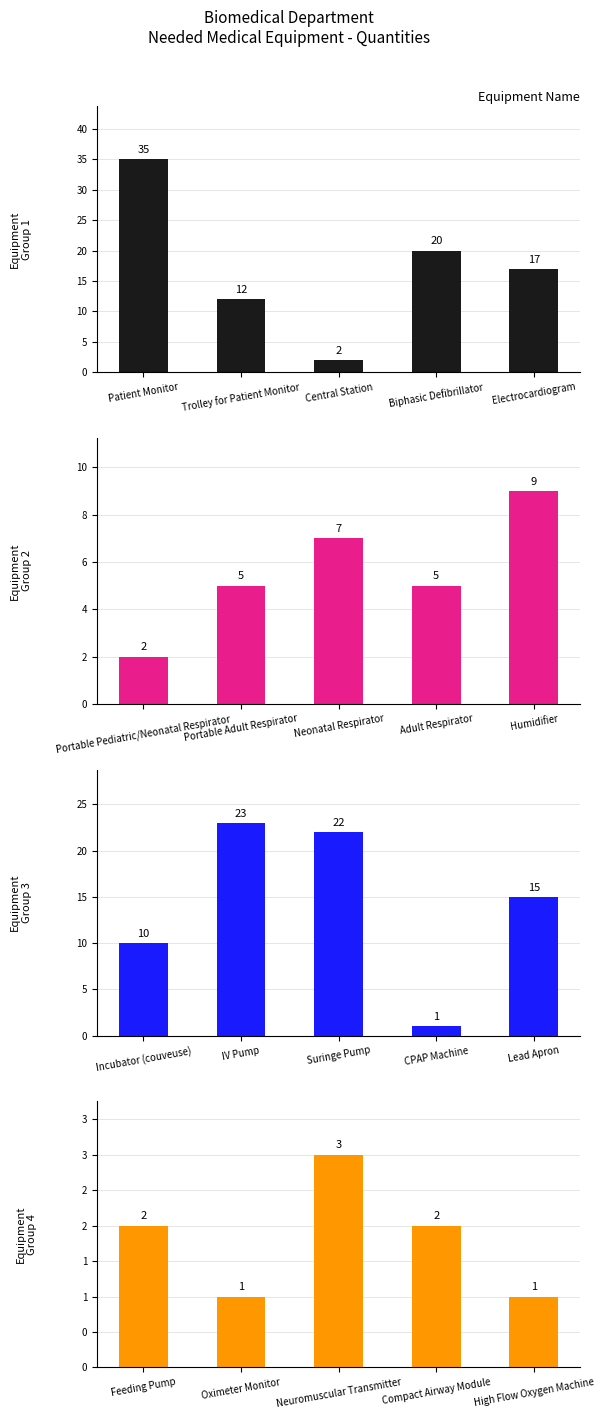

What is the average value of the Equipment
Group 1 series?

17